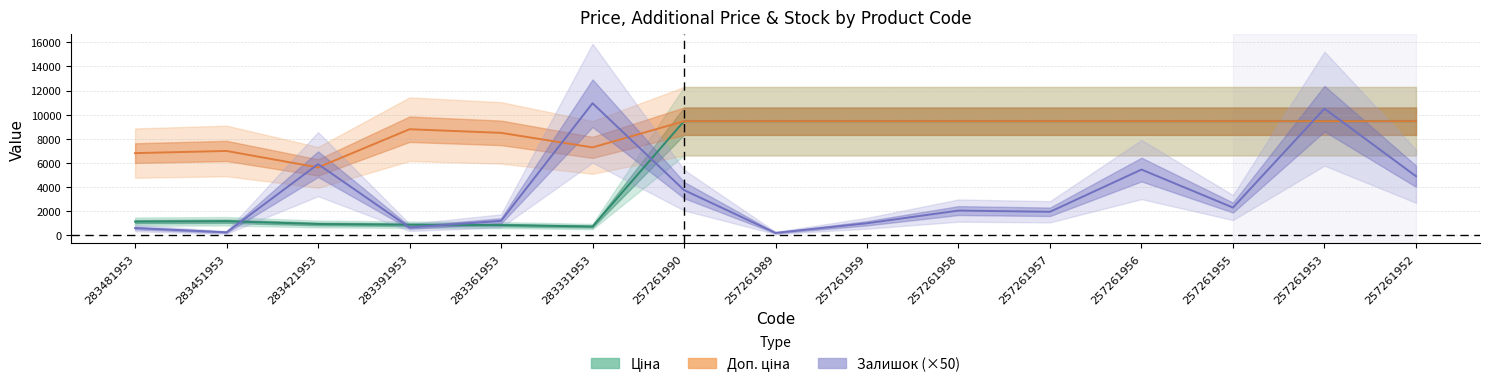

Reading left to right, extract all data points from this chart.

Ціна: 283481953=1135.5	283451953=1165.6	283421953=938.2	283391953=879.5	283361953=849.3	283331953=728.9	257261990=9458.9	257261989=9458.9	257261959=9458.9	257261958=9458.9	257261957=9458.9	257261956=9458.9	257261955=9458.9	257261953=9458.9	257261952=9458.9
Доп. ціна: 283481953=6812.7	283451953=6993.4	283421953=5629.1	283391953=8794.5	283361953=8493.3	283331953=7288.6	257261990=9458.9	257261989=9458.9	257261959=9458.9	257261958=9458.9	257261957=9458.9	257261956=9458.9	257261955=9458.9	257261953=9458.9	257261952=9458.9
Залишок: 283481953=600.0	283451953=250.0	283421953=5900.0	283391953=650.0	283361953=1200.0	283331953=10950.0	257261990=3750.0	257261989=200.0	257261959=1000.0	257261958=2050.0	257261957=1950.0	257261956=5450.0	257261955=2300.0	257261953=10500.0	257261952=4900.0